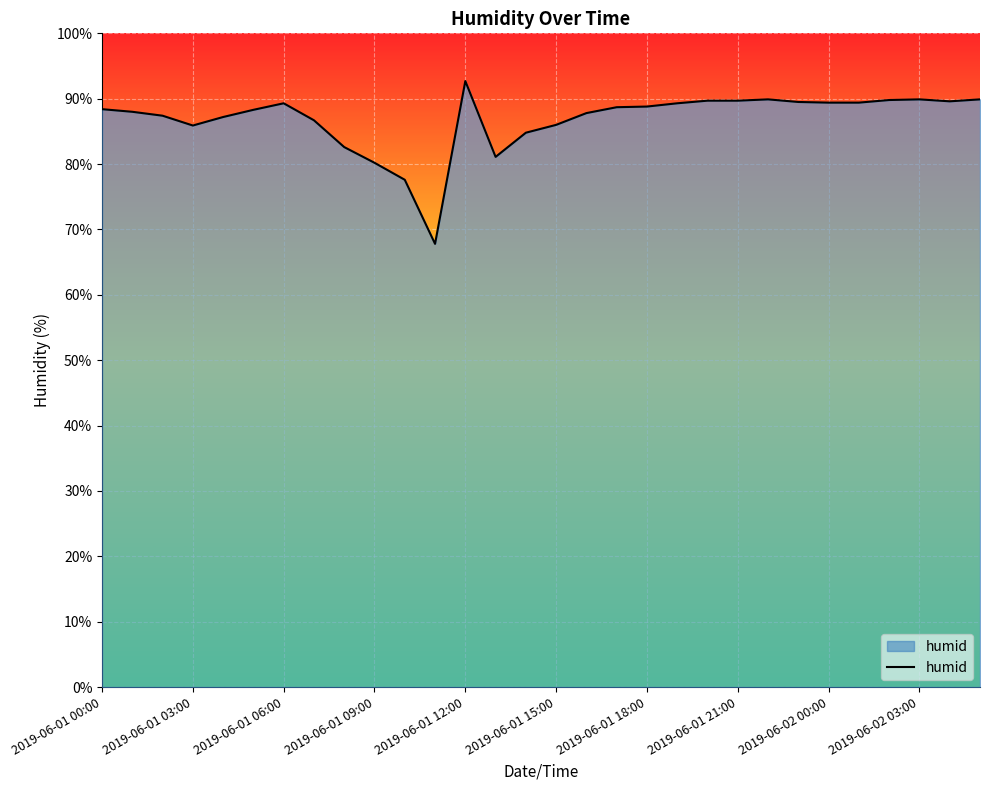

What is the smallest value displayed?

67.8